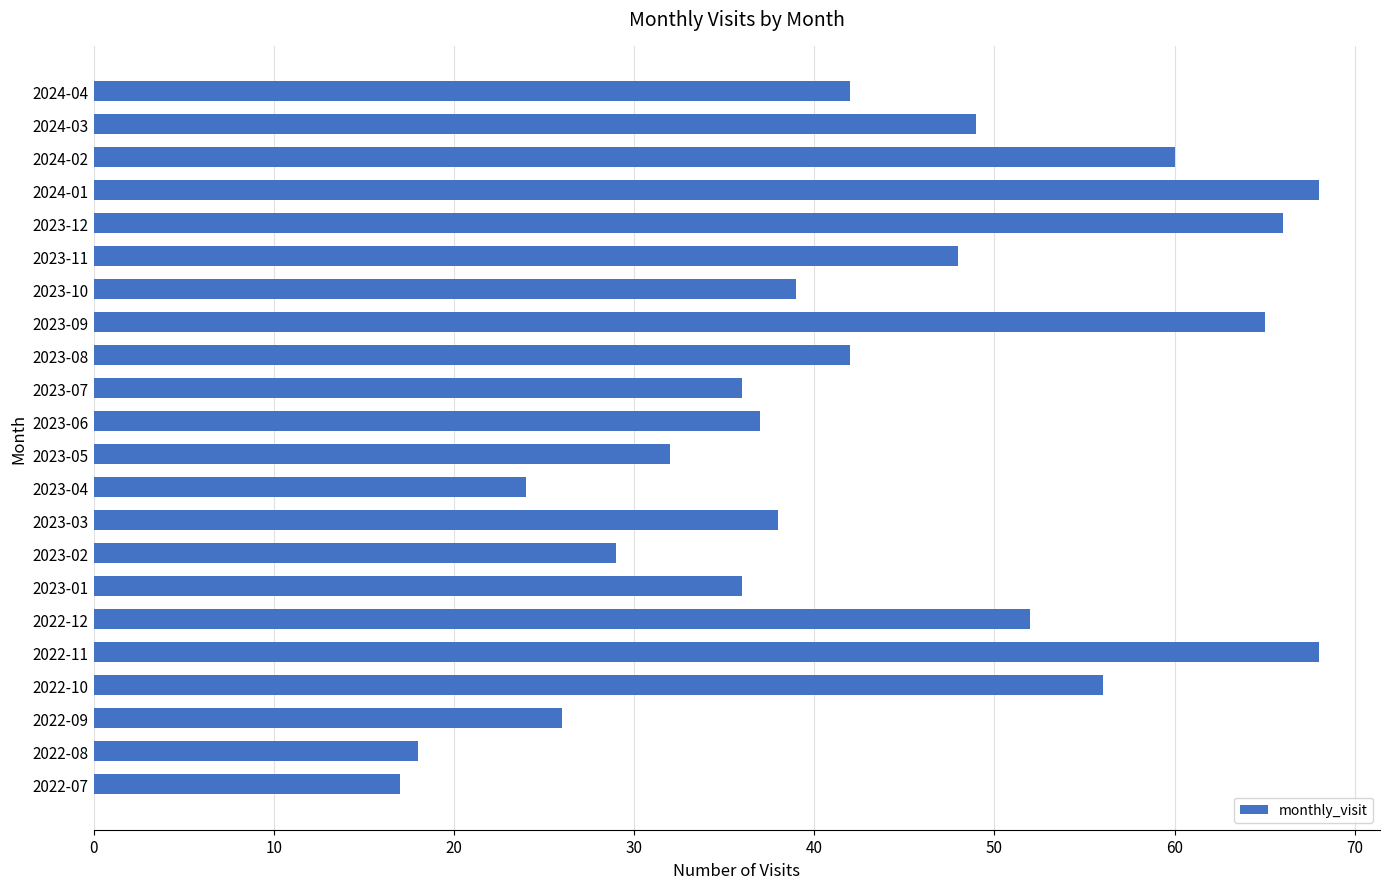

What is the greatest value displayed?

68